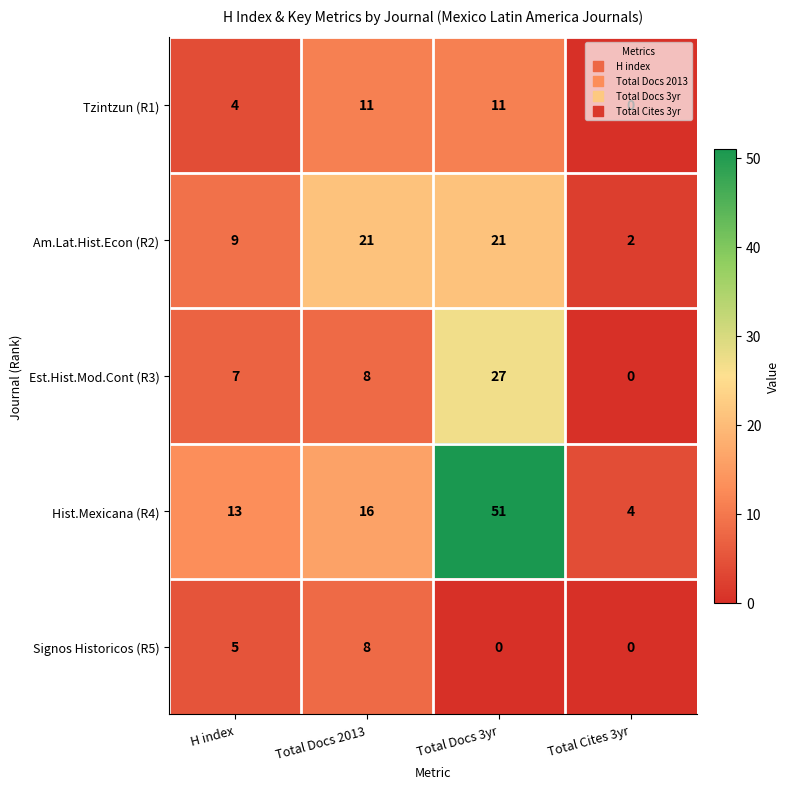

Is the value of Est.Hist.Mod.Cont (R3) at H index greater than the value of Hist.Mexicana (R4) at Total Docs 3yr?

No